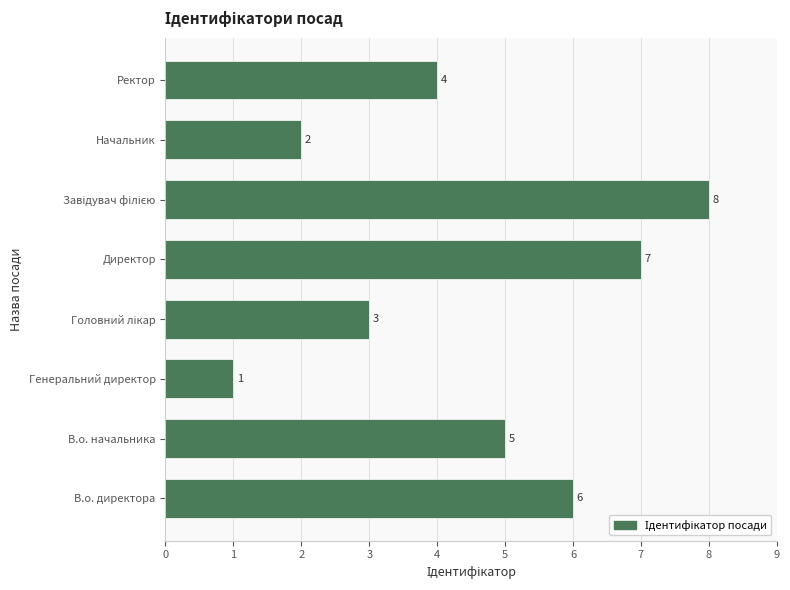

Is it true that the value at Начальник is 2?

True